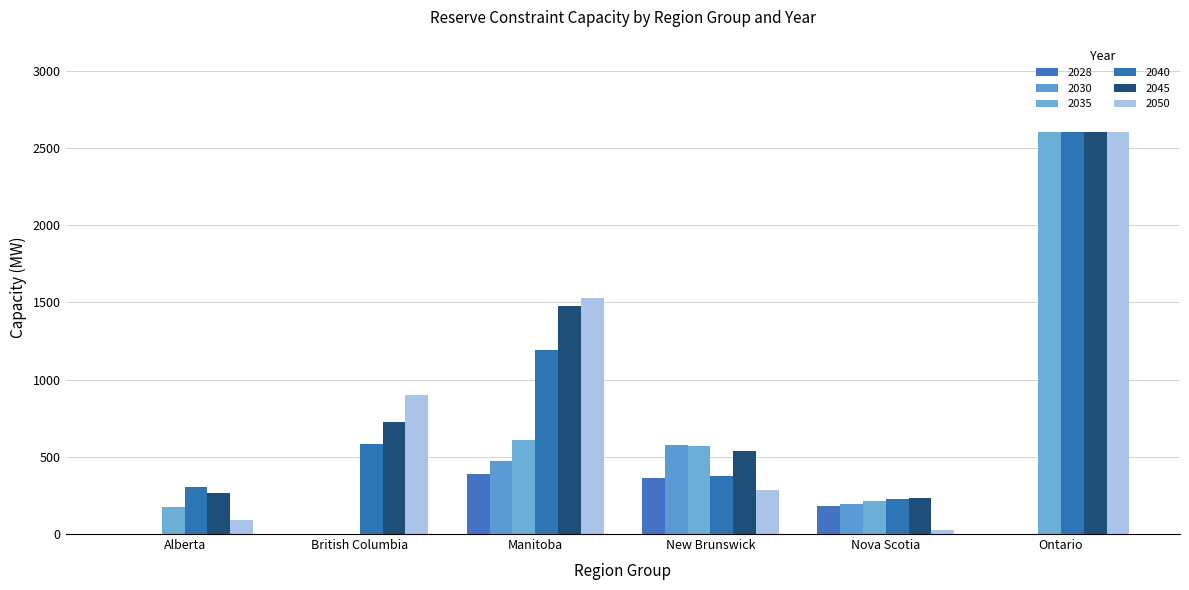

How many data points does each series have?

6